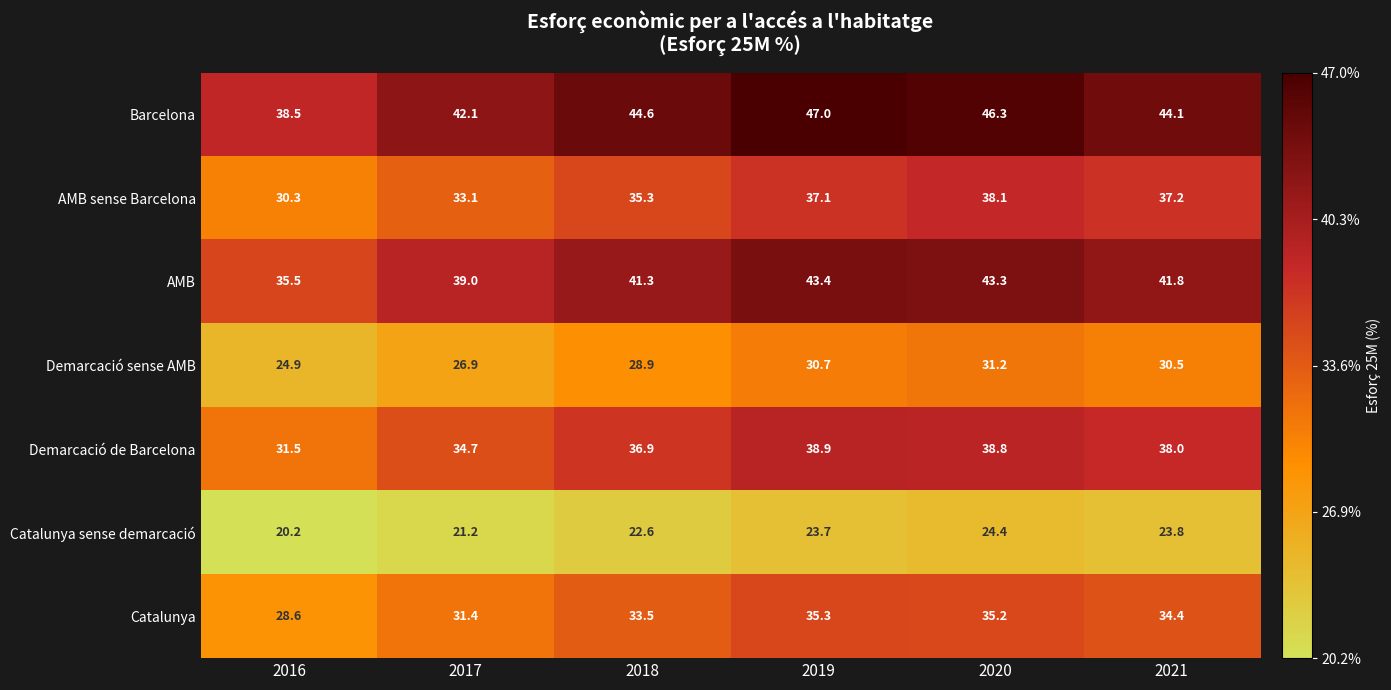

How many values in the Catalunya series exceed 34?

3